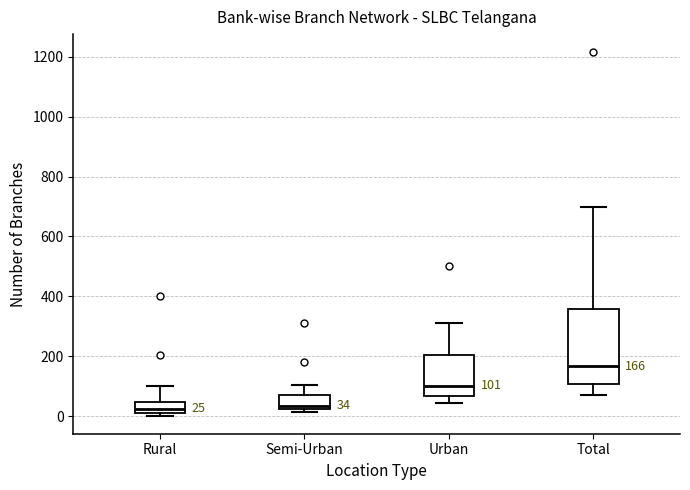

Which box is the tallest, from its lower edge to its upper edge?

Total